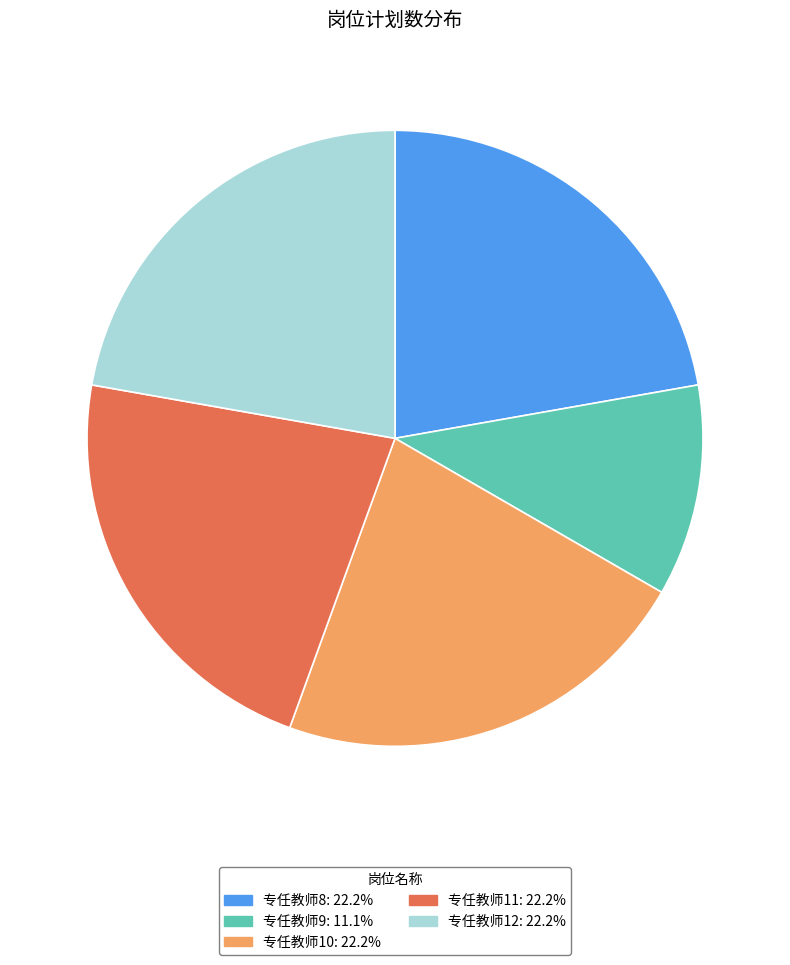

Which slice is the smallest?

专任教师9